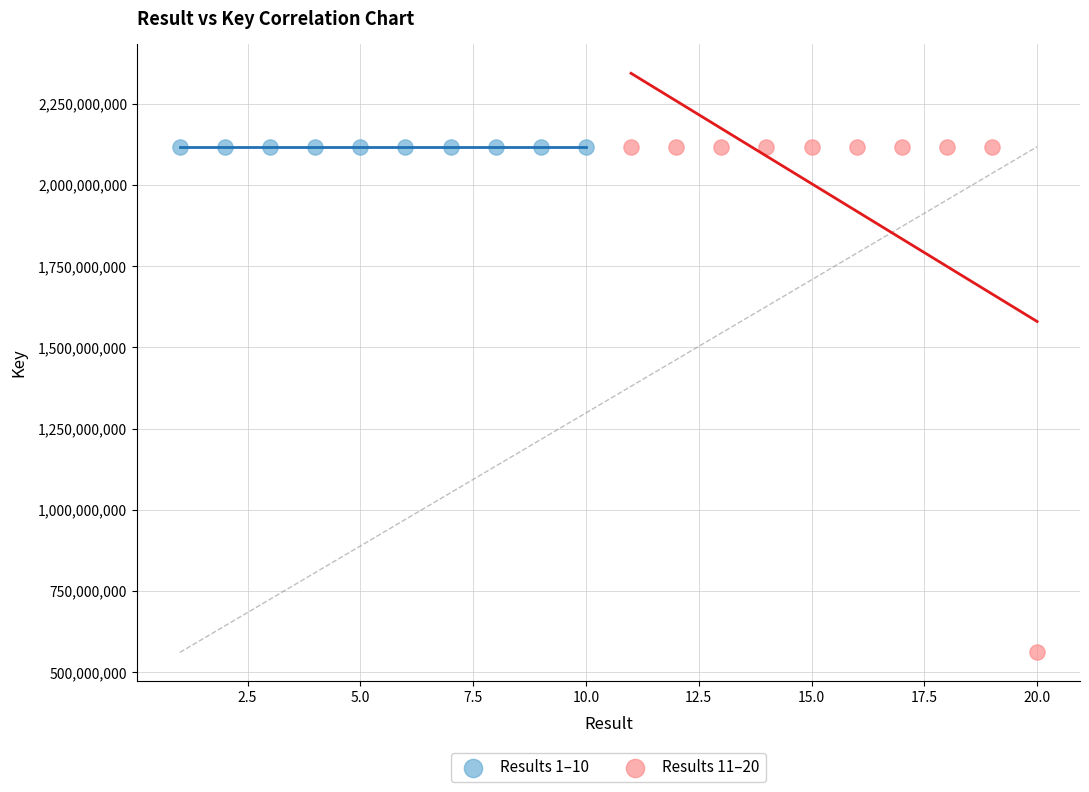

Which series has the largest Y range (max minus min)?

Results 11–20